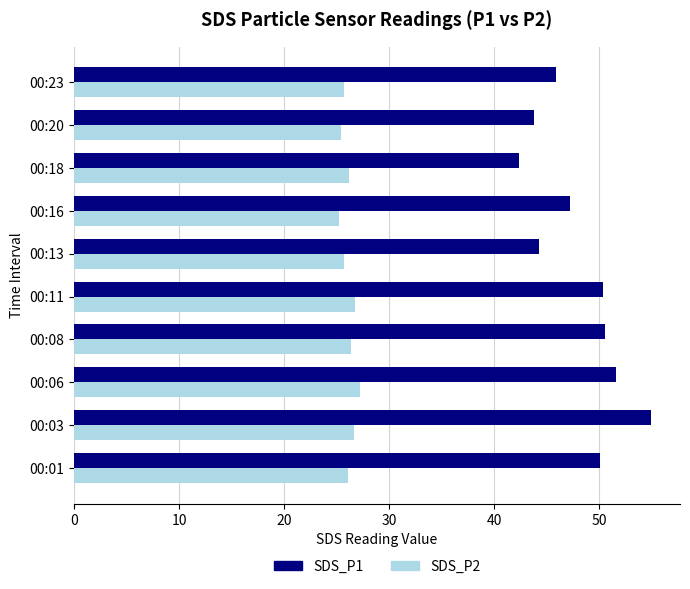

Rank the series by their average value, from highest to lowest.

SDS_P1, SDS_P2